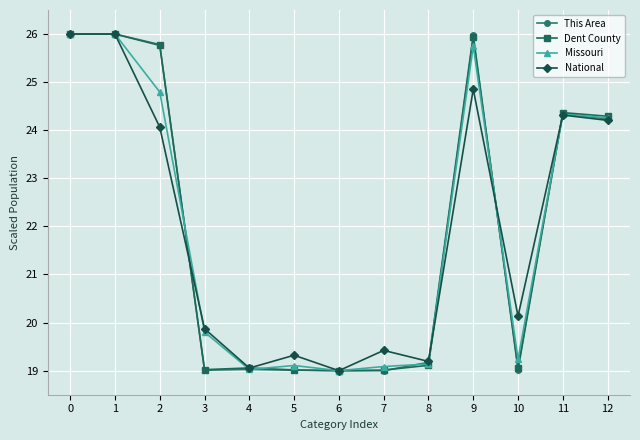

True or false: National has more than 2 interior local peaks.

True